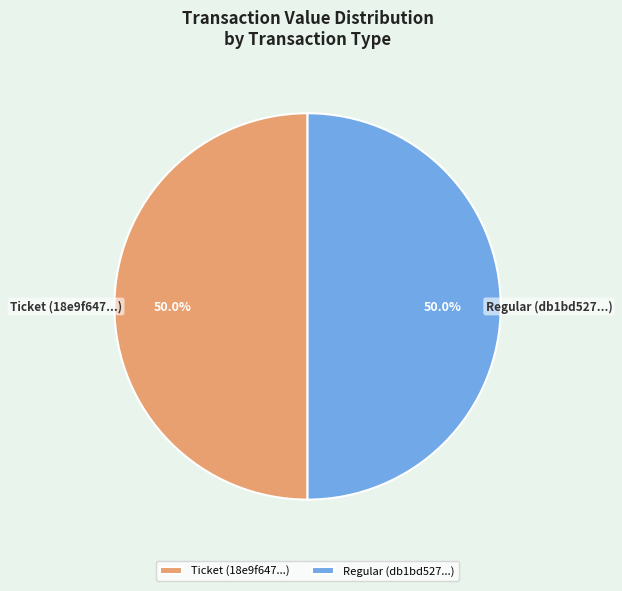

What is the ratio of the value at Regular (db1bd527...) to the value at Ticket (18e9f647...)?

1.0